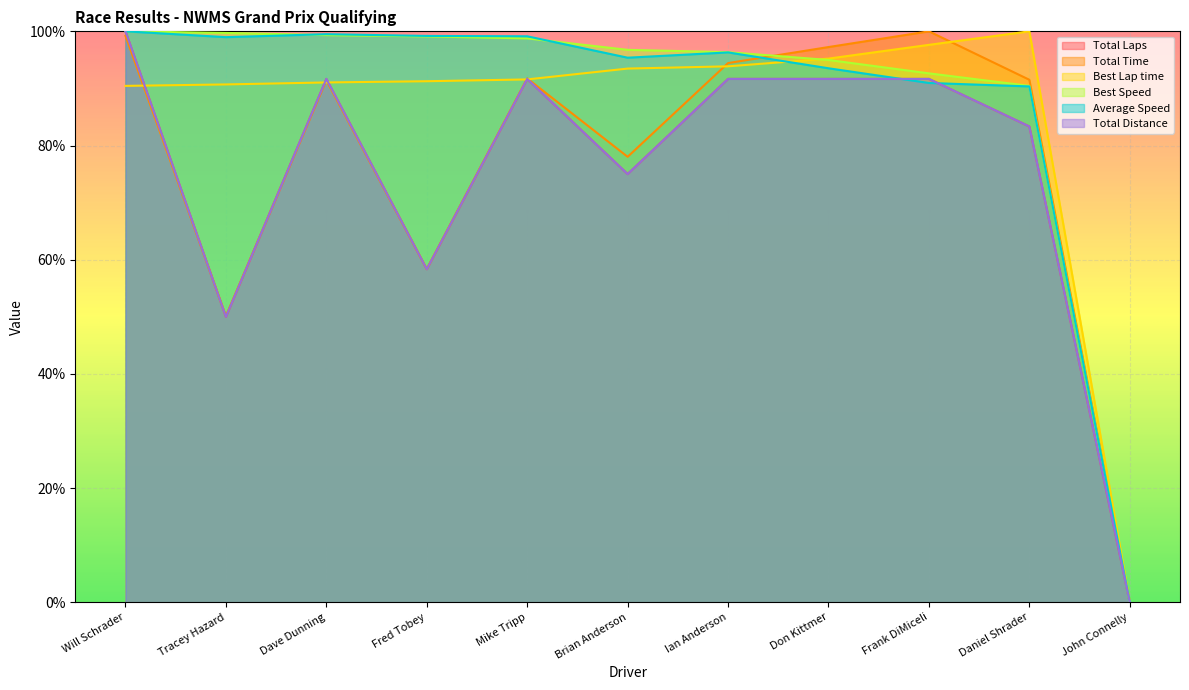

How many lines are shown in the chart?

6